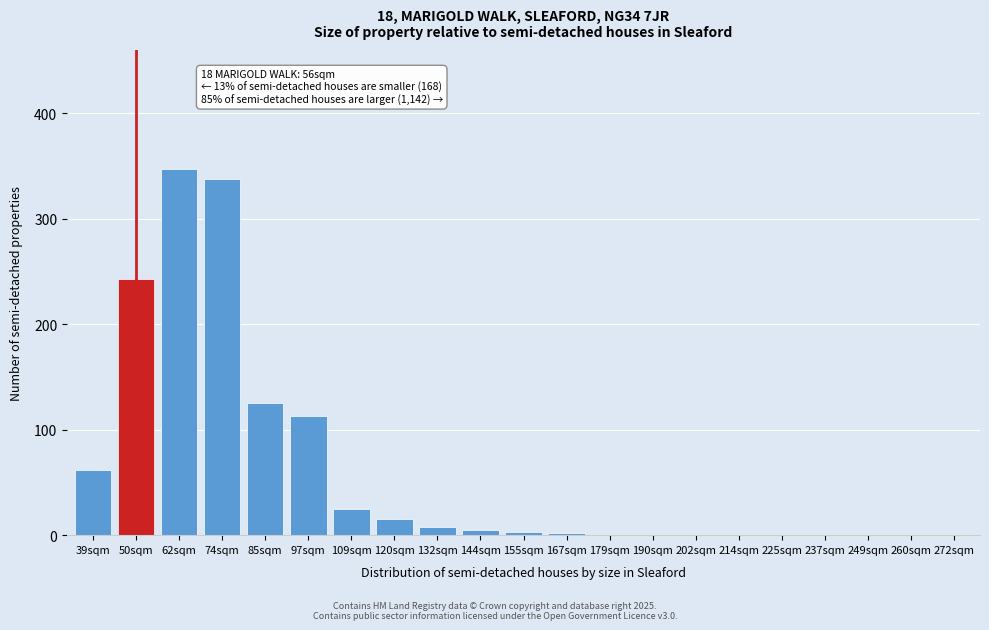

What is the ratio of the value at 120sqm to the value at 109sqm?

0.6